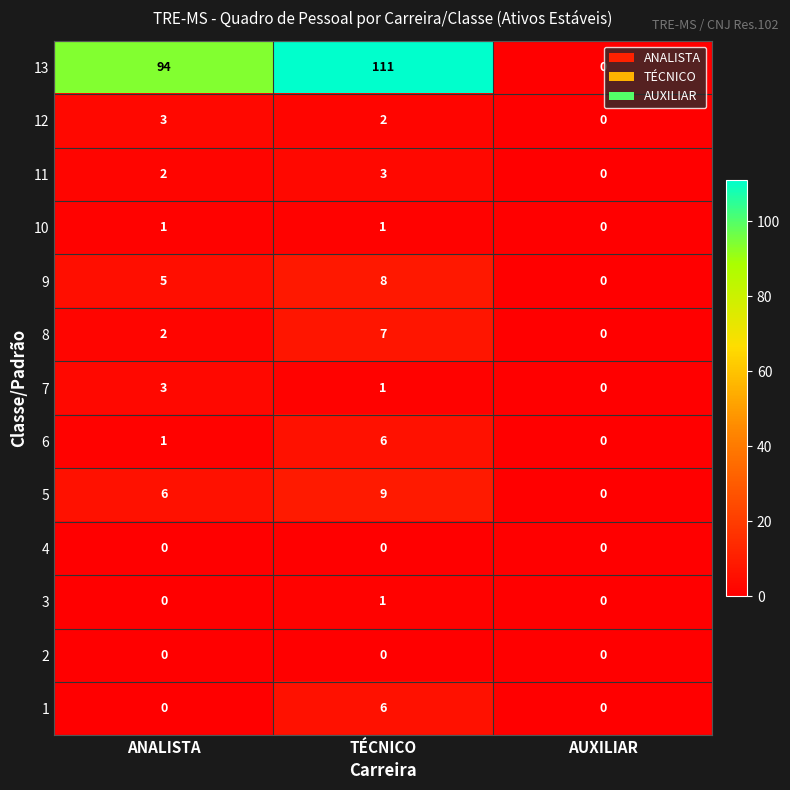

What is the difference between the highest and lowest values at TÉCNICO?

111